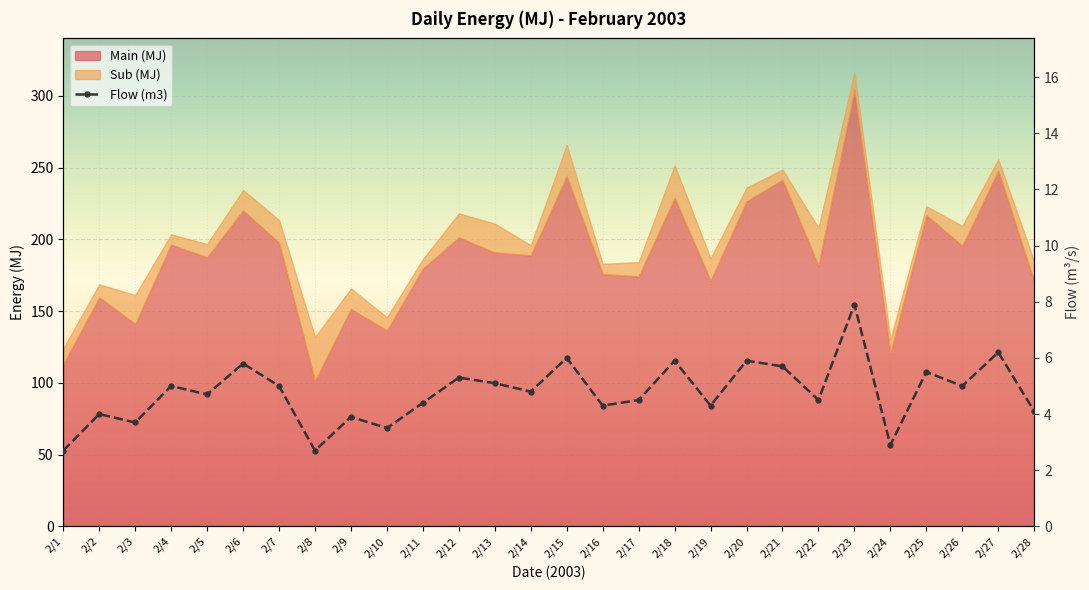

How many values are below 4?

6